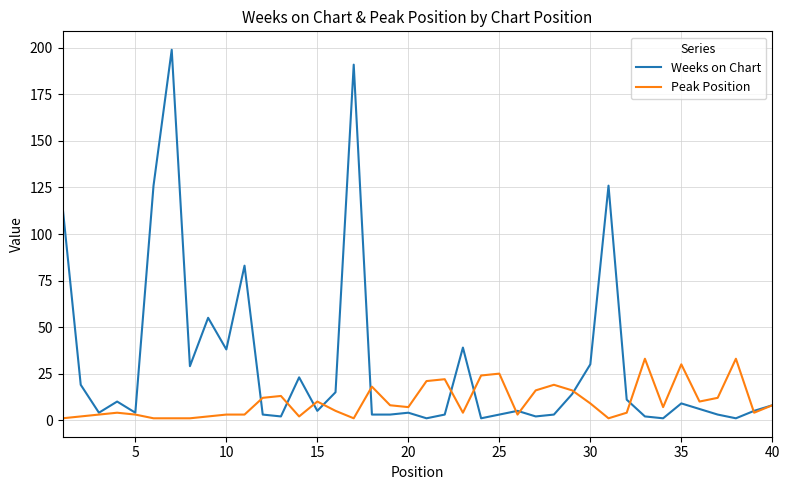

What is the greatest value displayed?

199